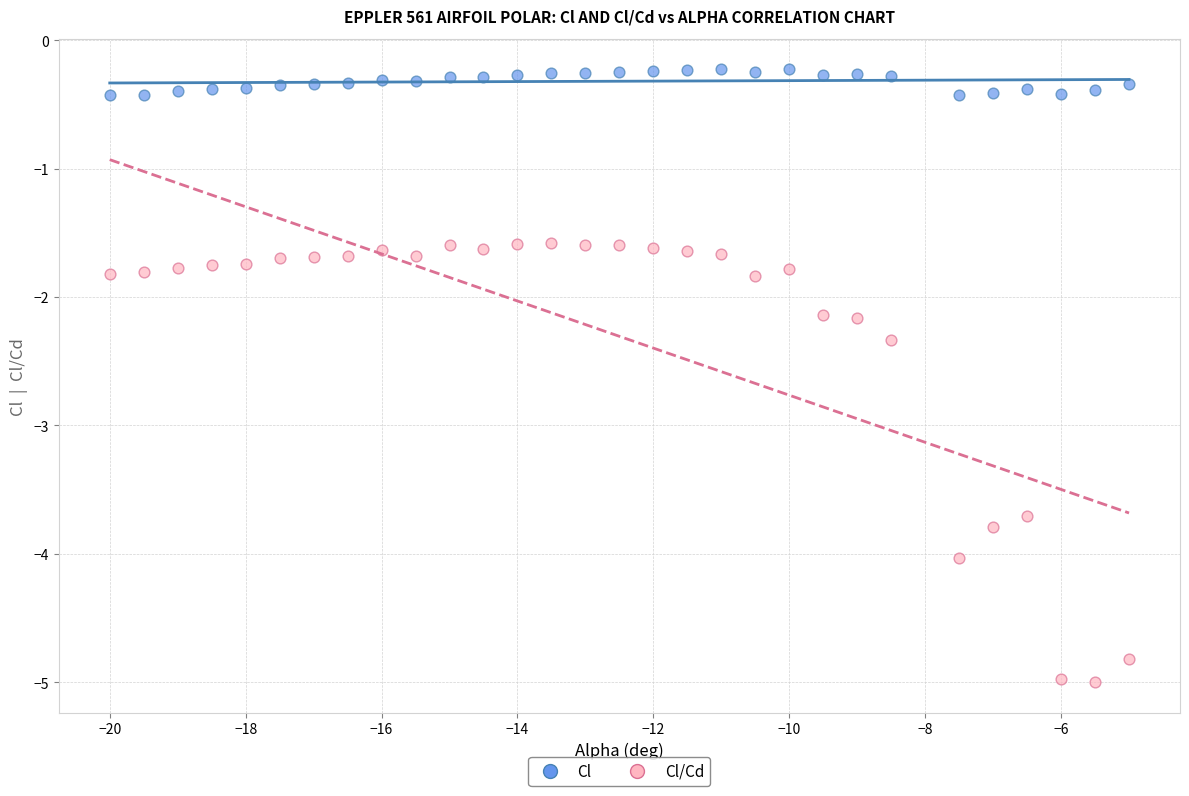

Which series contains the highest Y value?

Cl